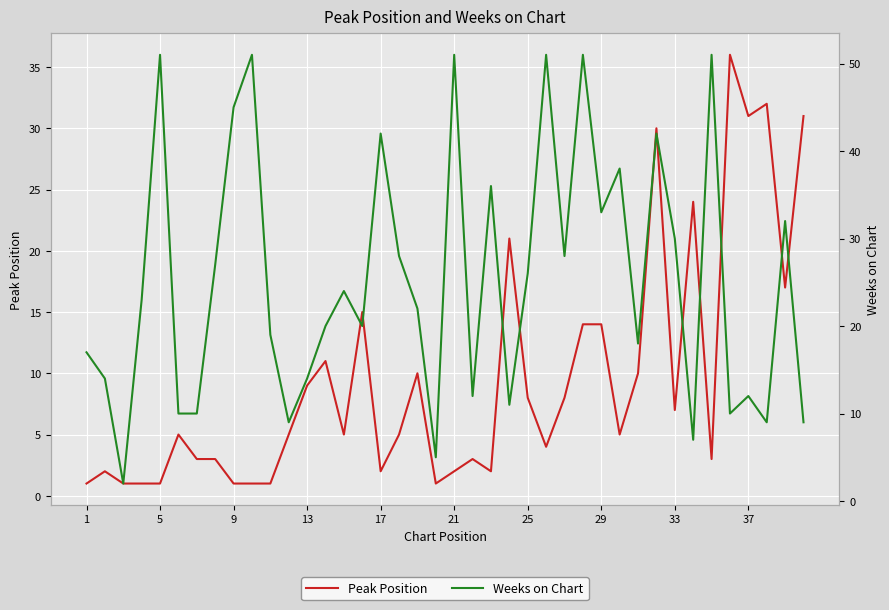

What is the difference between the second highest and minimum values in the Peak Position series?

31